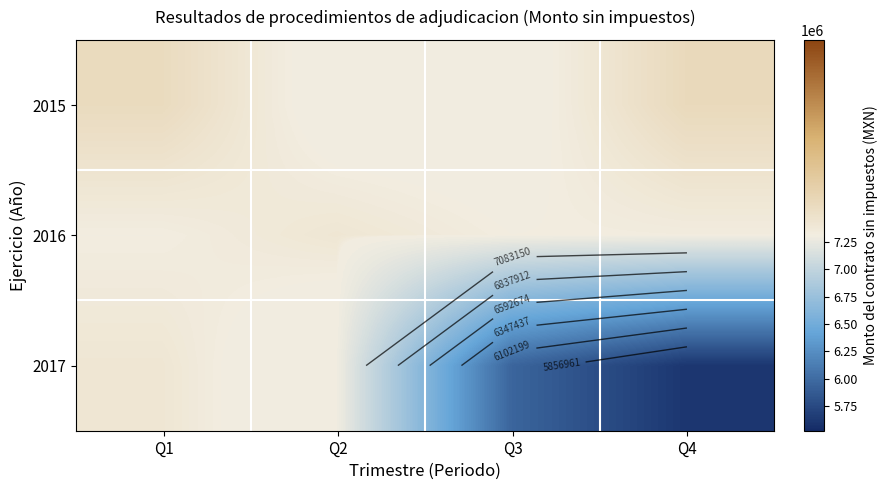

Is it true that 2017 equals 3993220 at Q3?

False